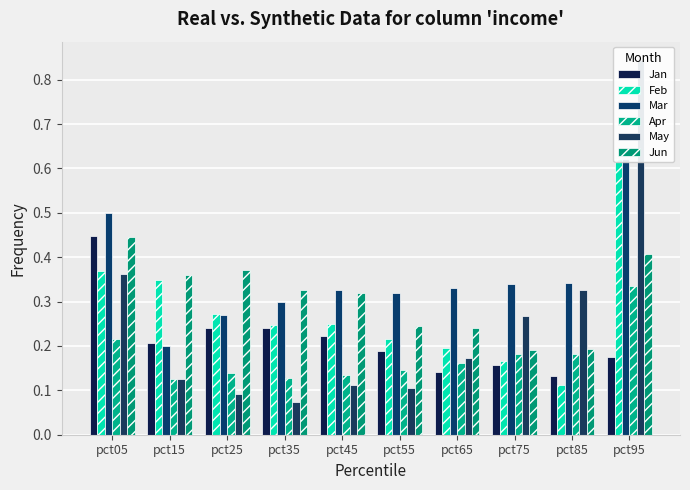

The Mar series shows 0.6 at pct85. True or false?

False